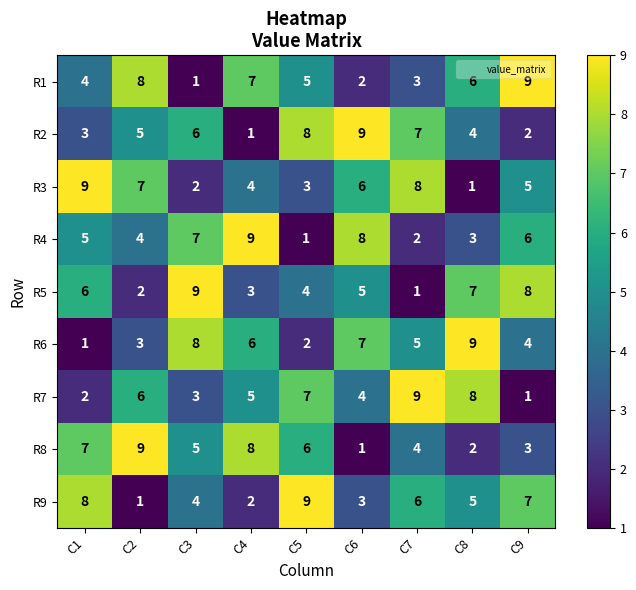

The value of R1 at C4 is 7. True or false?

True